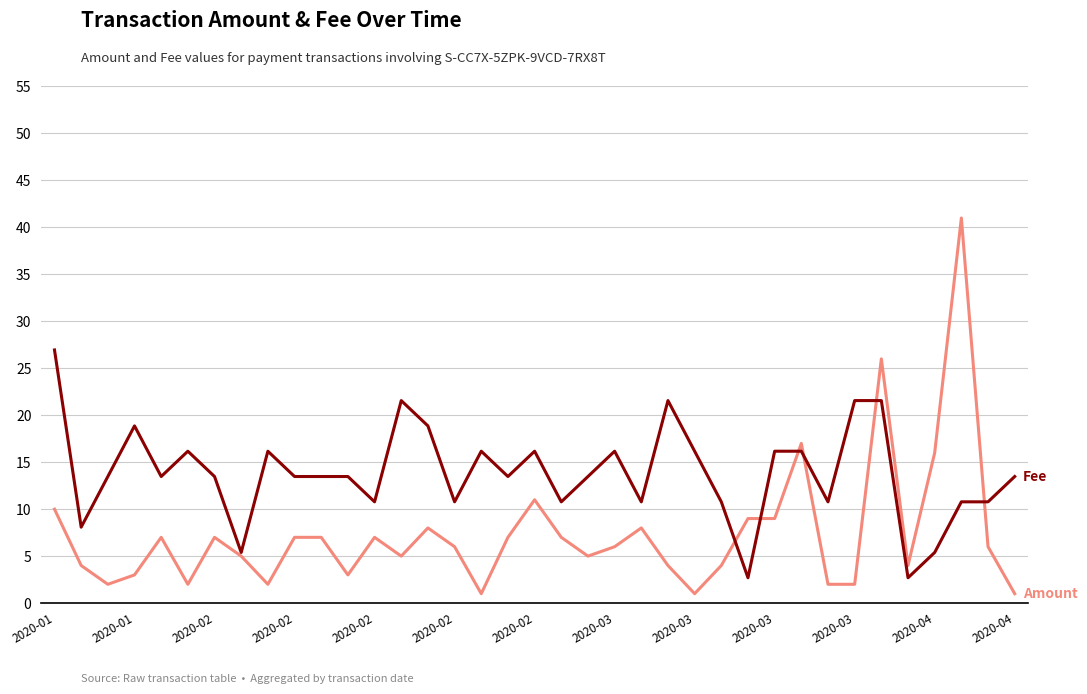

True or false: Fee and Amount intersect in this chart.

False